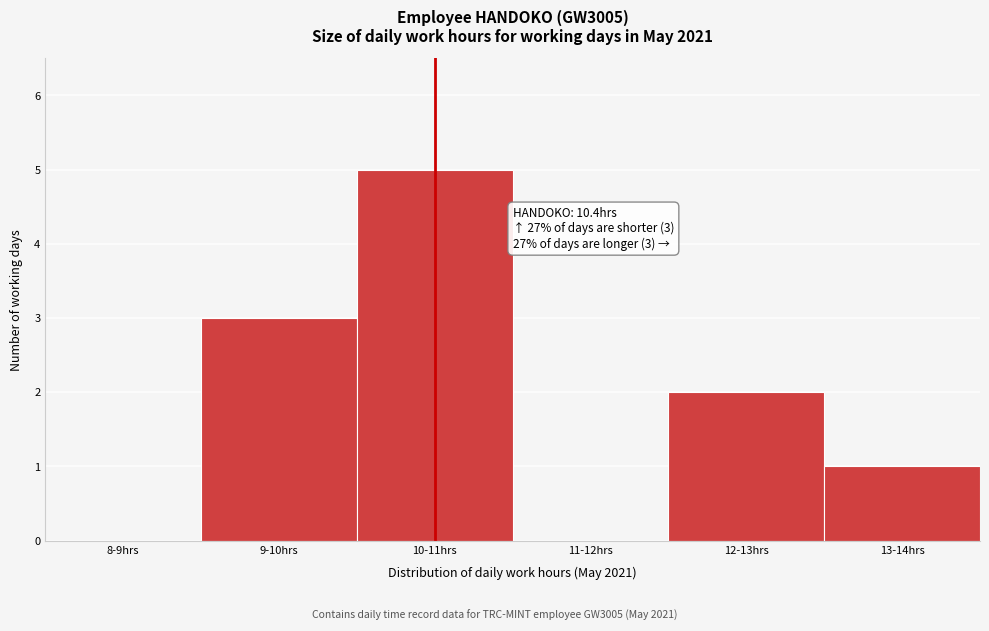

Reading left to right, list all the values displayed in this chart.

8-9hrs=0	9-10hrs=3	10-11hrs=5	11-12hrs=0	12-13hrs=2	13-14hrs=1